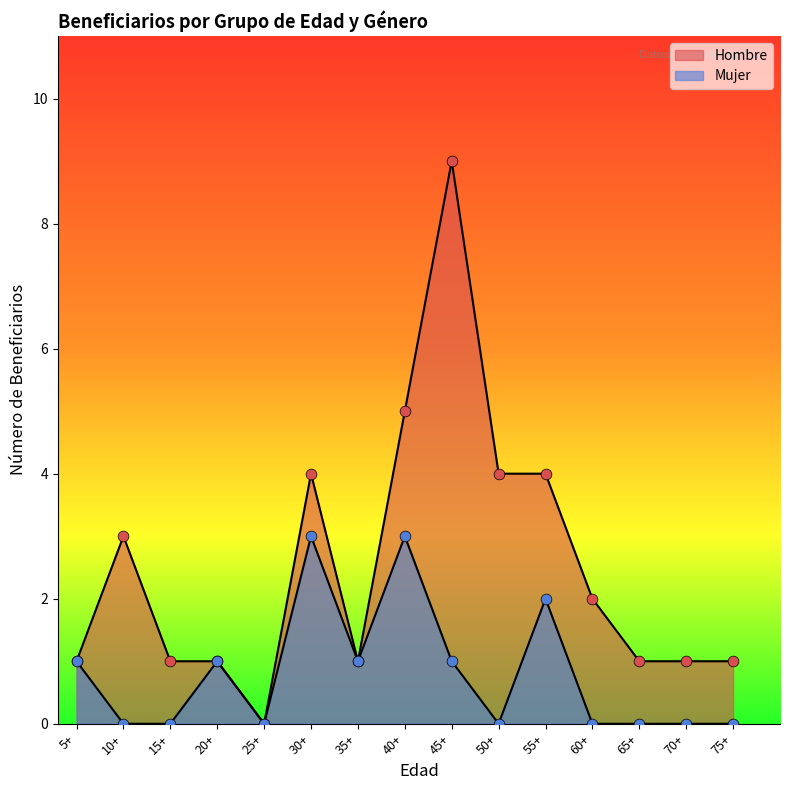

At which category is the sum across all series the highest?

45+